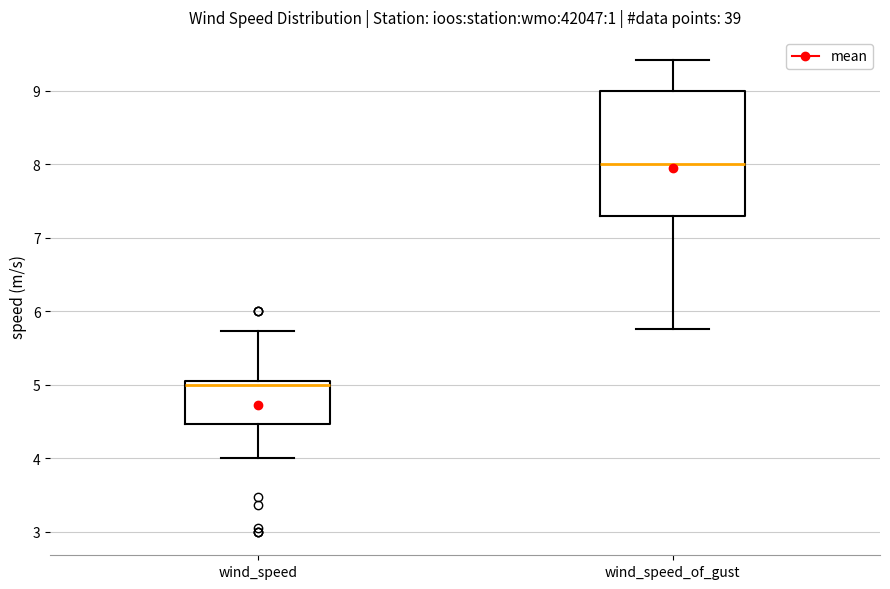

Reading left to right, transcribe this box plot: for each box, give where its median line is, the range the box spans, and where its two whiskers end, as read against the y-axis. The values are not printed on the chart, so give them approximately, as read against the axis.

wind_speed: median 5.0 (just below the box's upper edge), box 4.5 to 5.0, whiskers 4.0 to 5.7
wind_speed_of_gust: median 8.0, box 7.3 to 9.0, whiskers 5.8 to 9.4